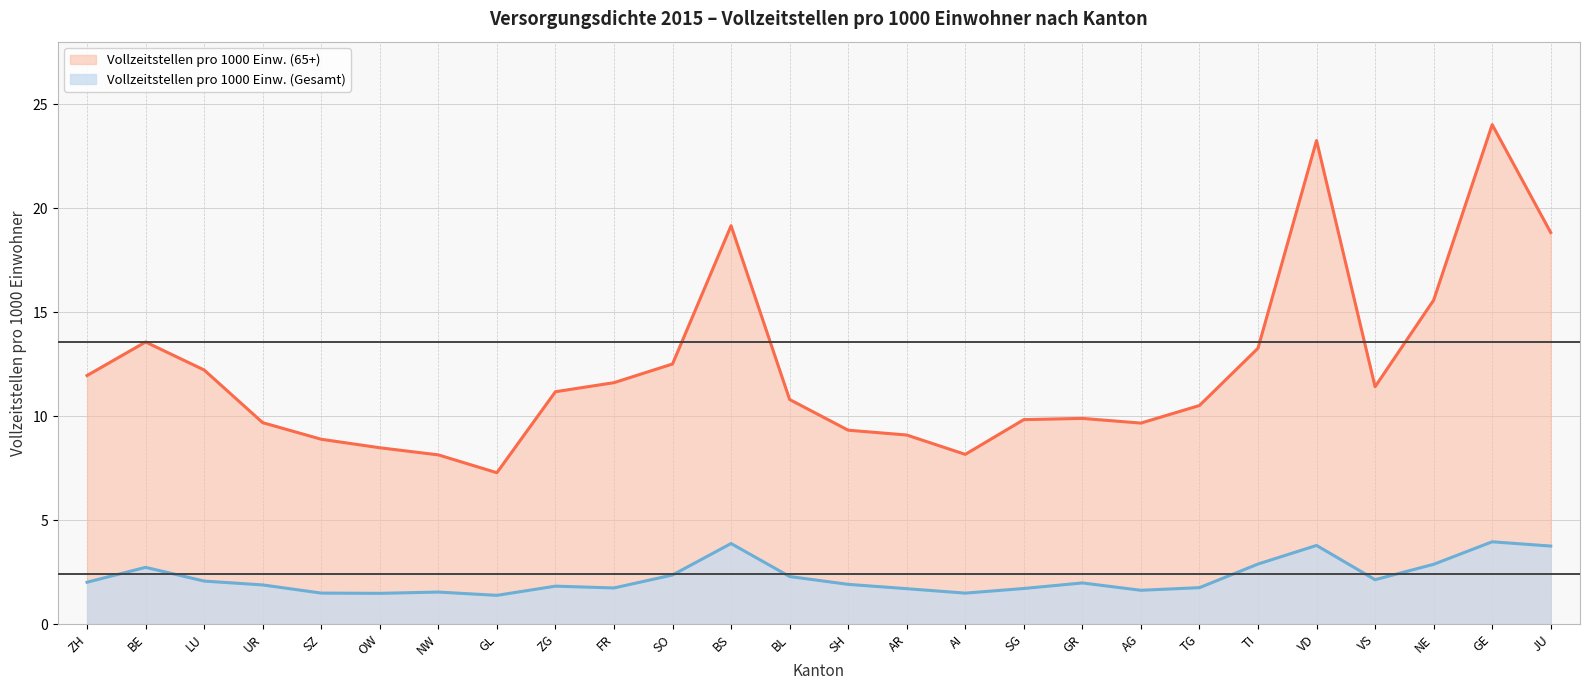

Is the value of Vollzeitstellen pro 1000 Einw. (65+) at BL greater than the value of Vollzeitstellen pro 1000 Einw. (Gesamt) at AG?

Yes